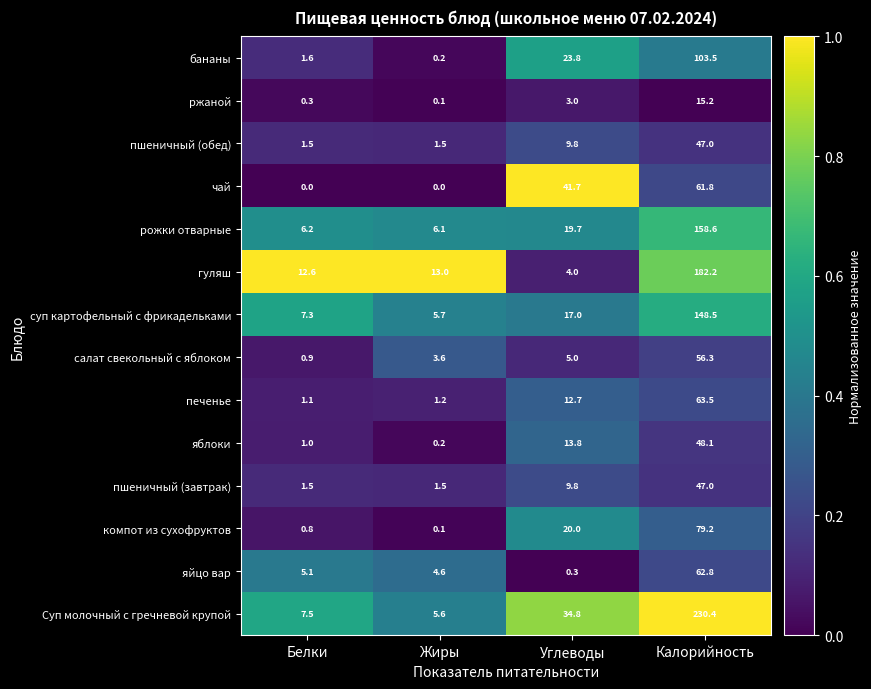

The value of печенье at Белки is 1.1. True or false?

True